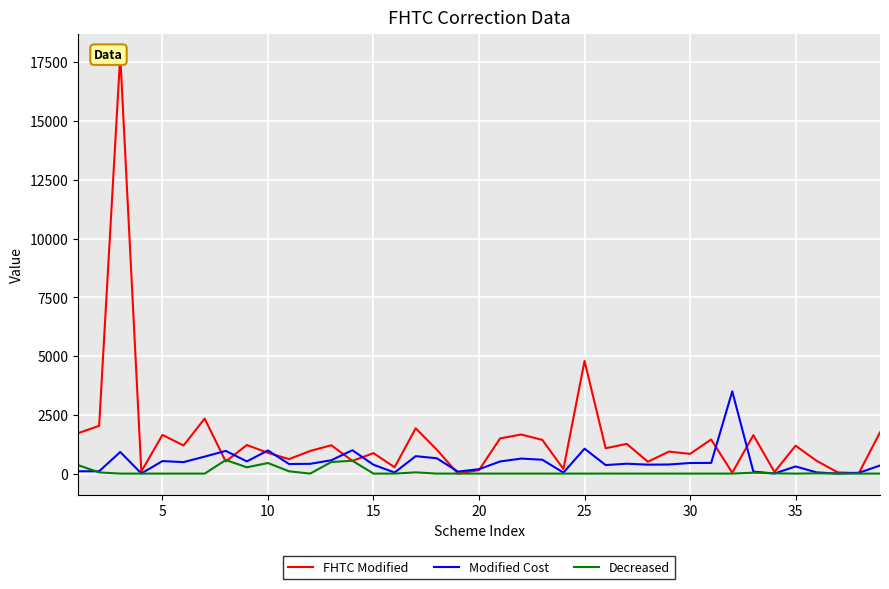

How many data points does each series have?

39